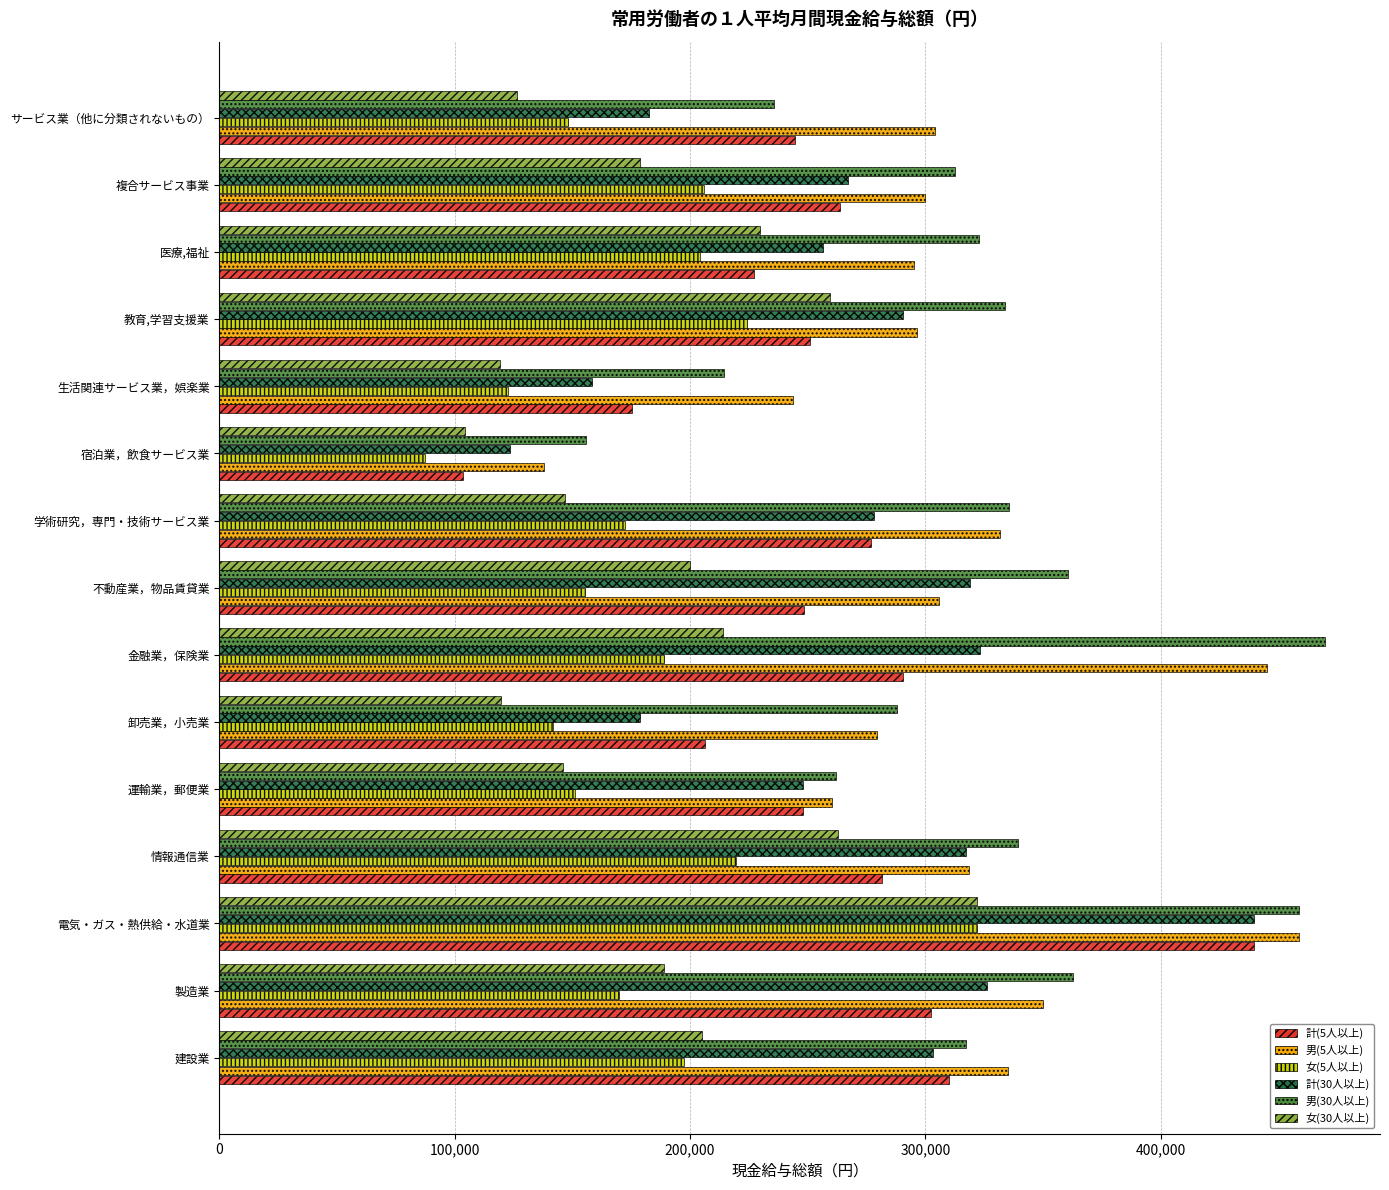

The value of 計(5人以上) at 複合サービス事業 is 151182. True or false?

False